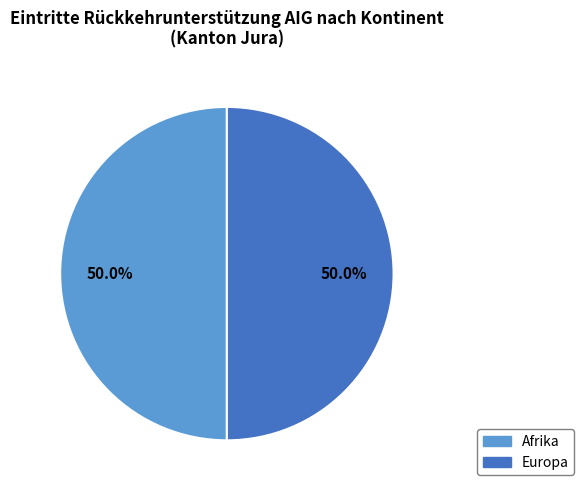

How many segments does this pie chart have?

2